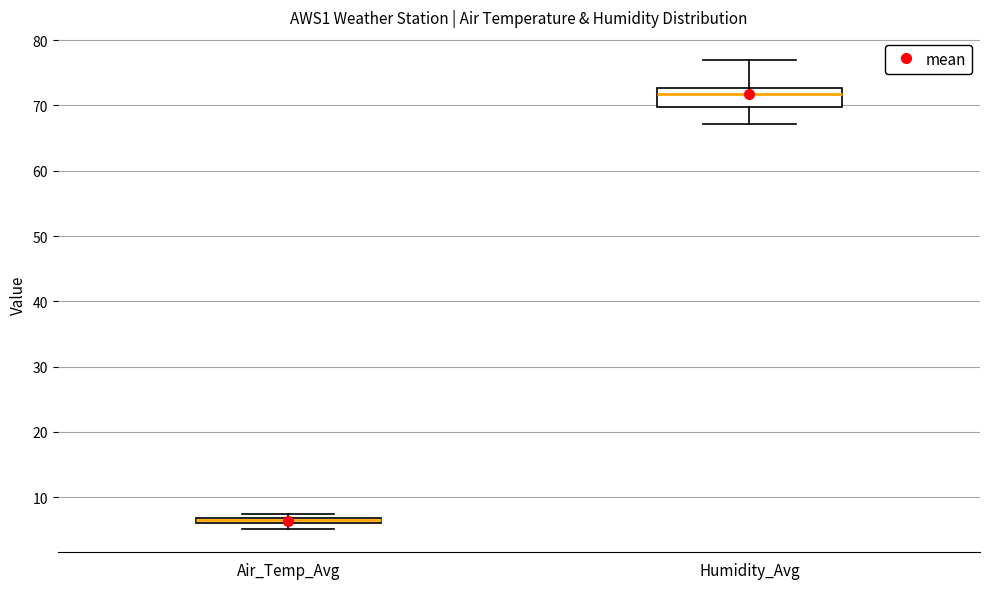

Which box is the tallest, from its lower edge to its upper edge?

Humidity_Avg